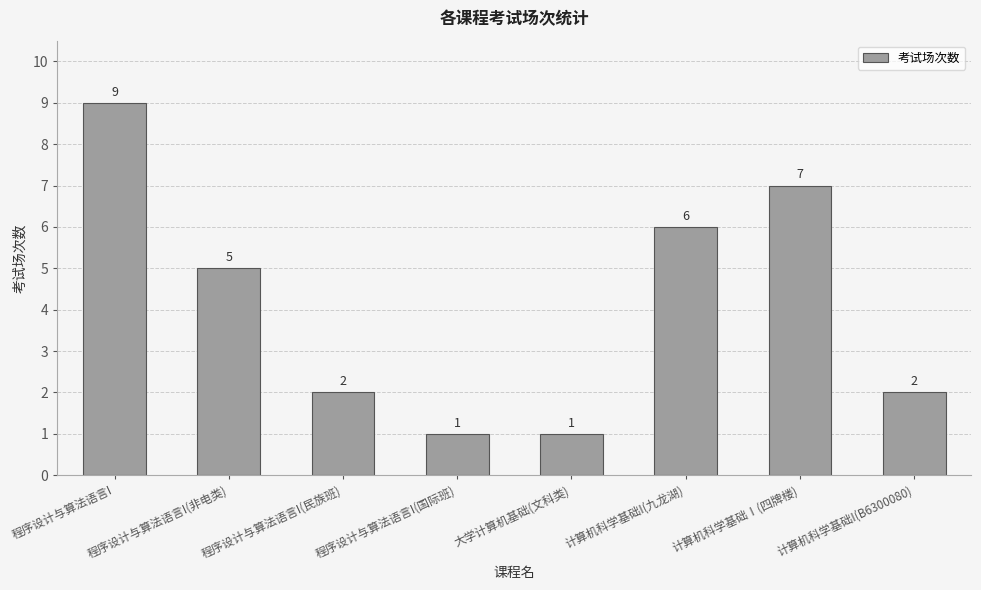

Reading left to right, list all the values displayed in this chart.

程序设计与算法语言I=9	程序设计与算法语言I(非电类)=5	程序设计与算法语言I(民族班)=2	程序设计与算法语言I(国际班)=1	大学计算机基础(文科类)=1	计算机科学基础I(九龙湖)=6	计算机科学基础Ⅰ(四牌楼)=7	计算机科学基础I(B6300080)=2